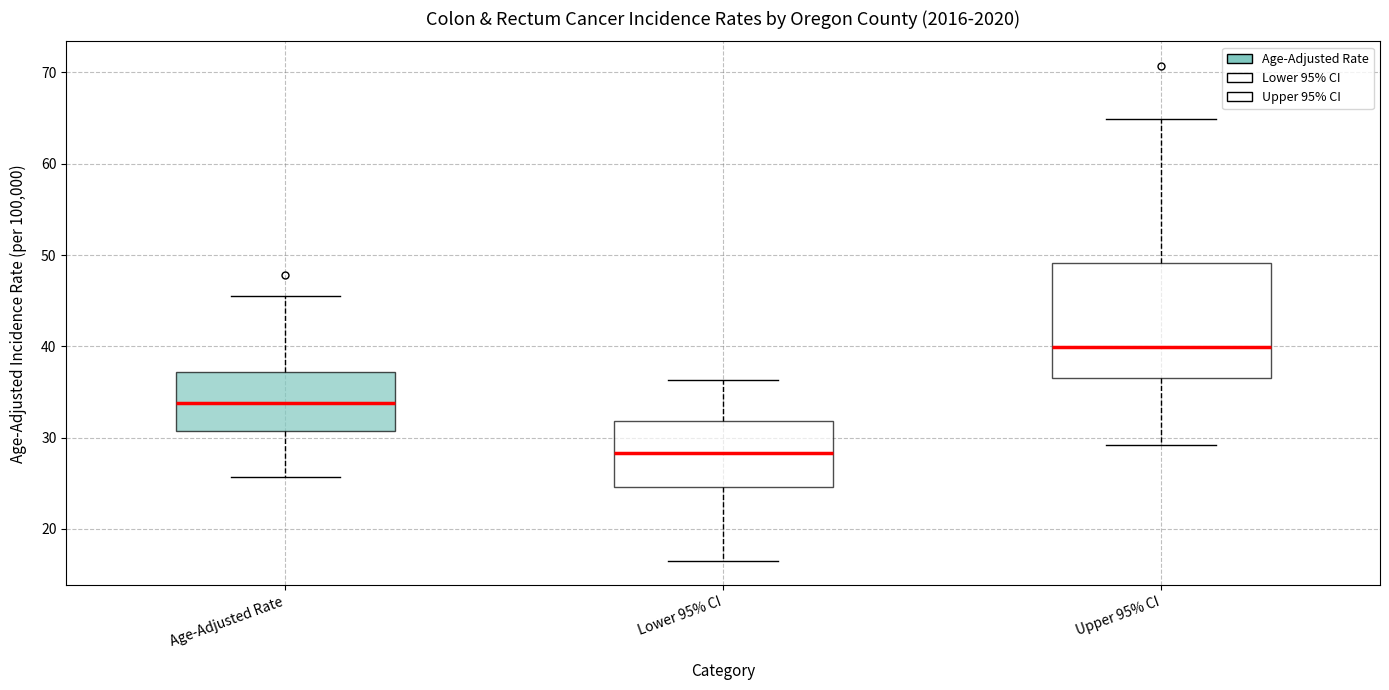

Where is the lower edge of the box for Age-Adjusted Rate on the y-axis? The values are not printed on the chart, so give them approximately, as read against the axis.

31